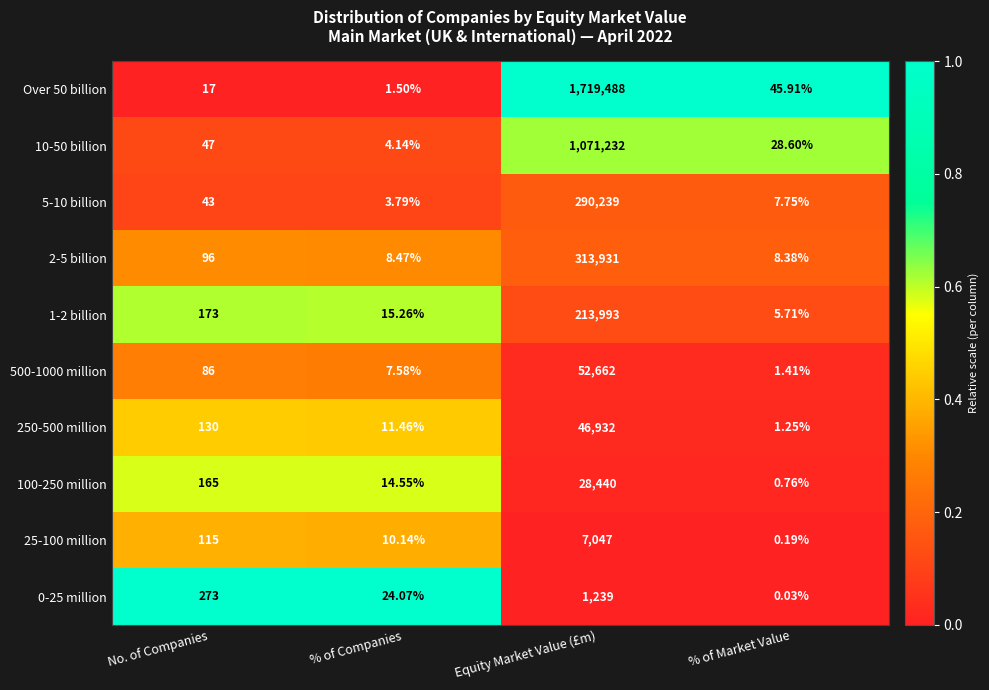

Rank the categories by 100-250 million value from lowest to highest.

% of Market Value, % of Companies, No. of Companies, Equity Market Value (£m)